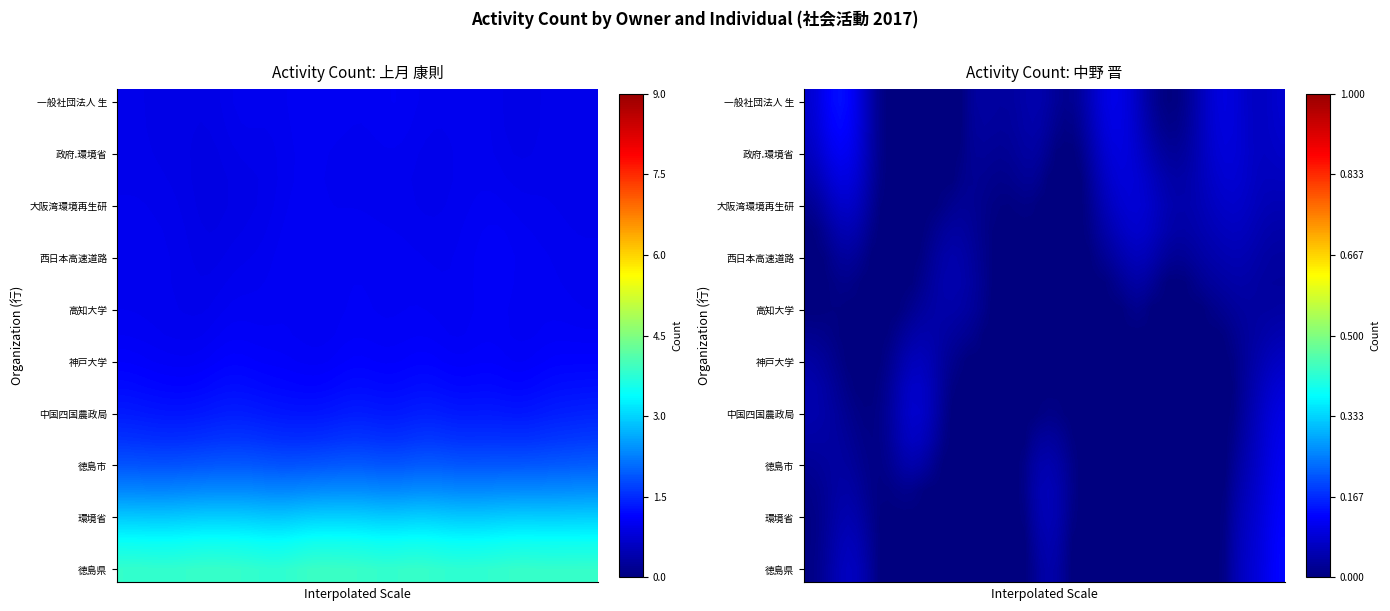

How many 上月 康則 values are between 1 and 2?

18